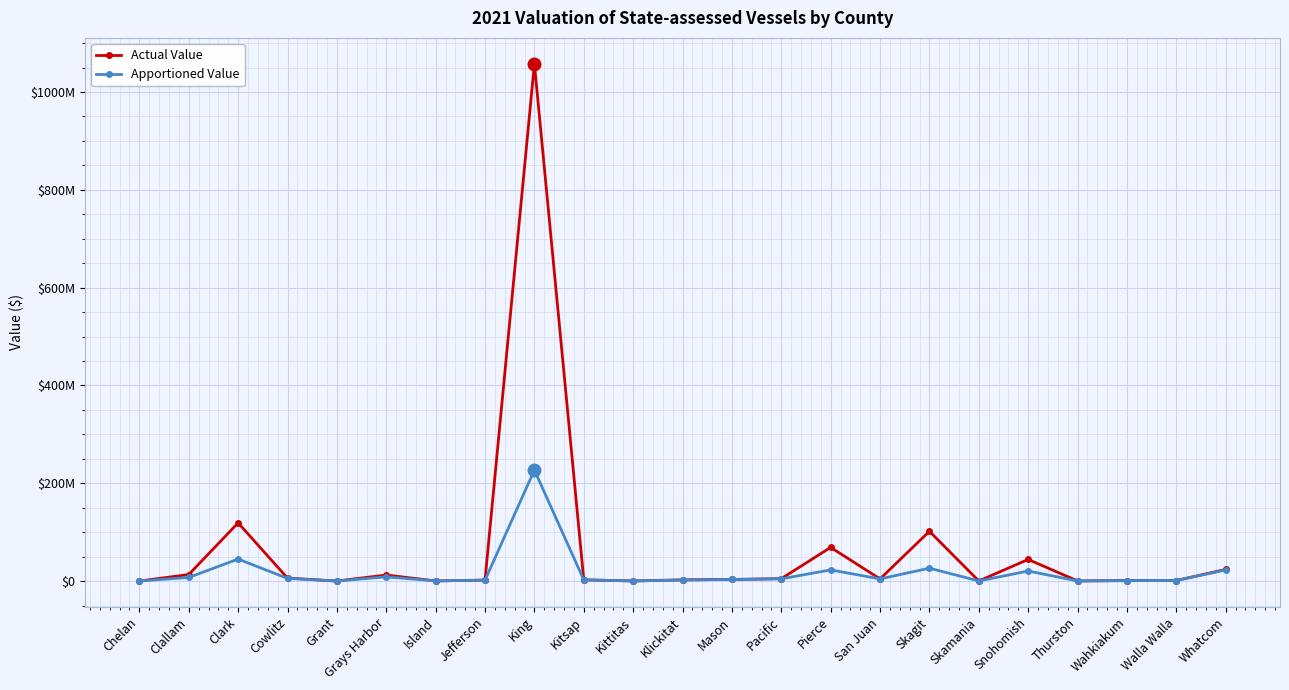

What is the total value across all series at Kitsap?

4926242.2